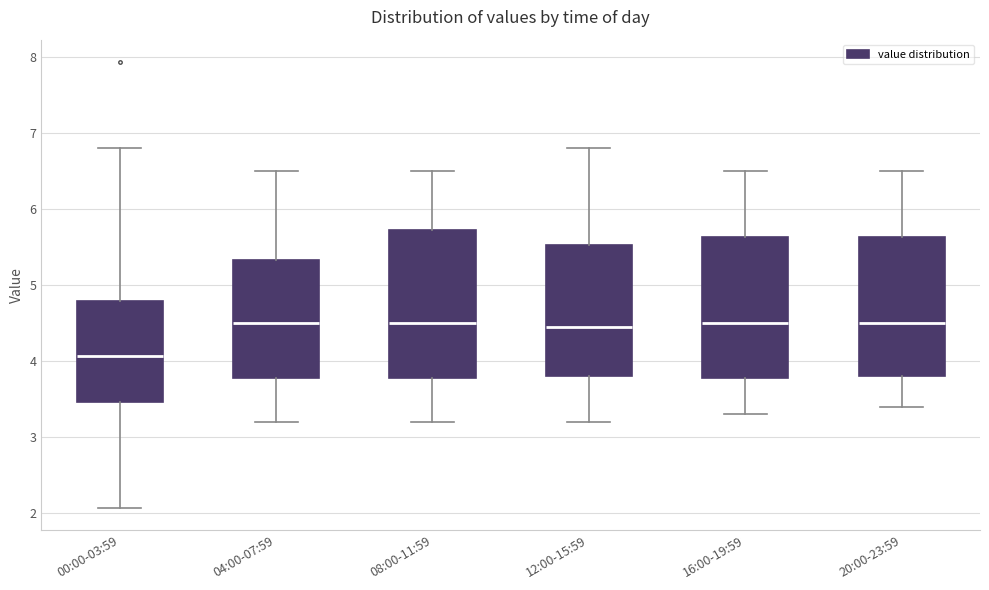

Which box's median line is the lowest?

00:00-03:59